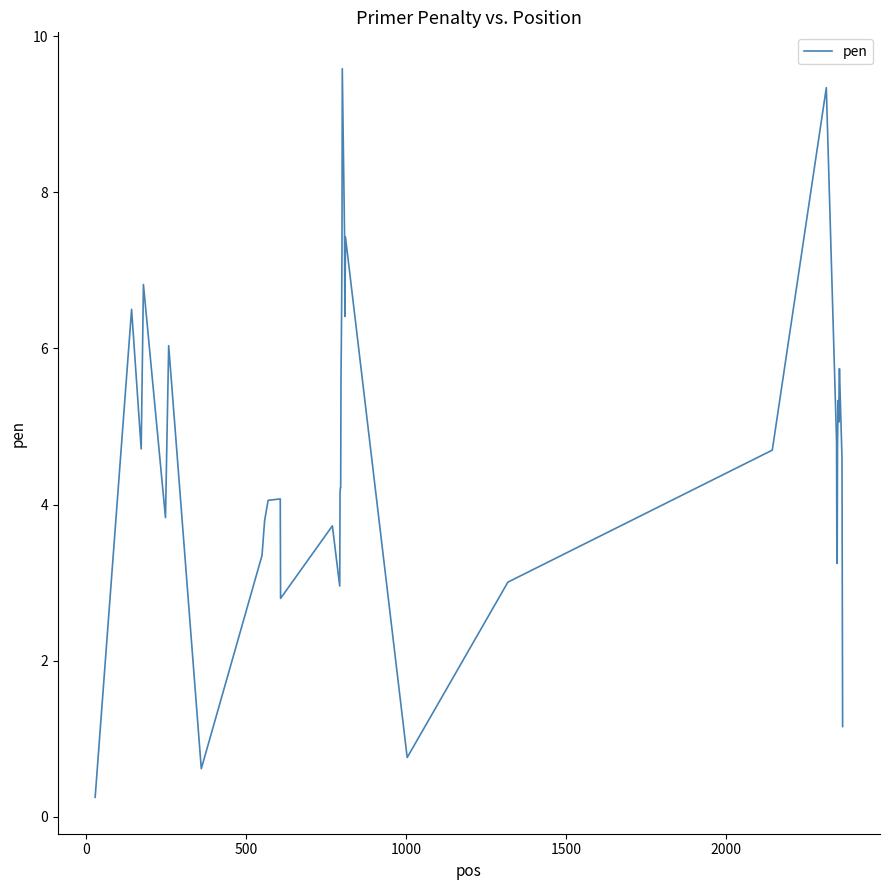

What is the difference between the maximum and minimum values?

9.3